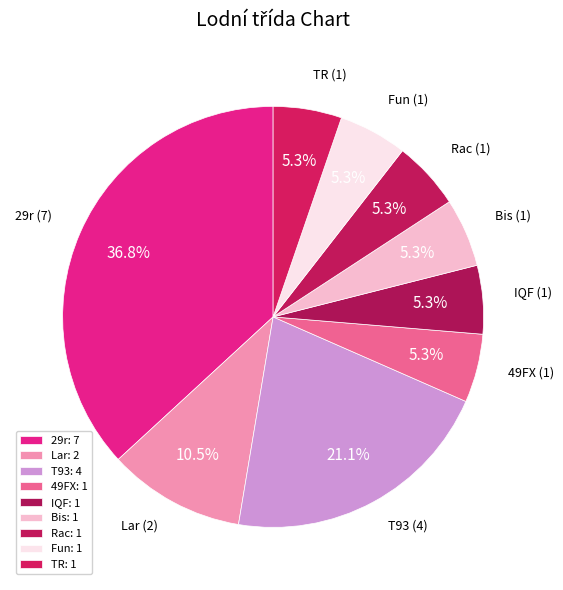

What is the largest slice in the pie chart?

29r